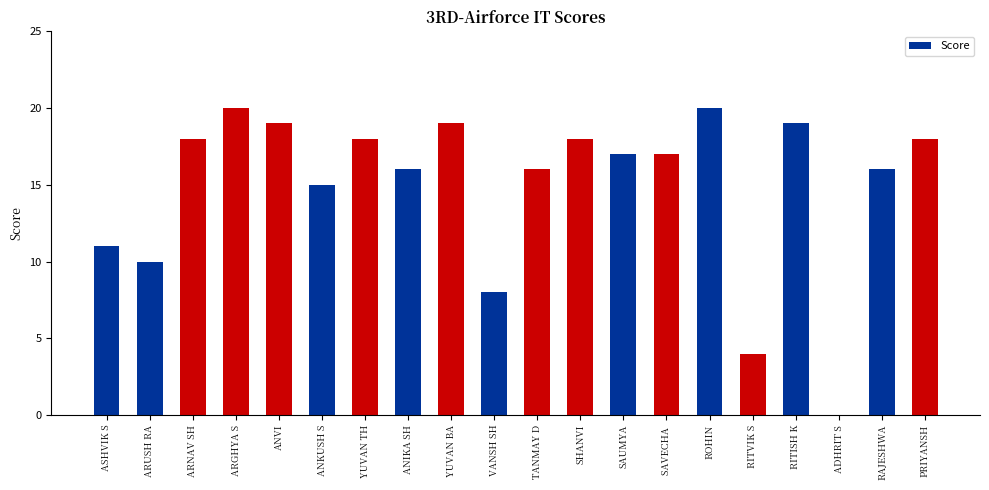

Read the value at VANSH SH.

8